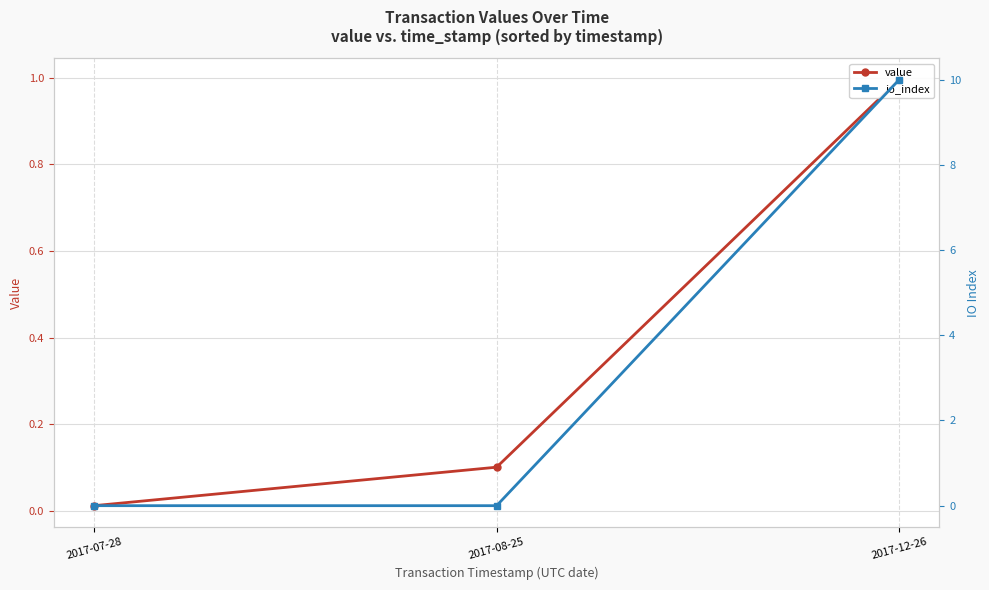

Count the number of categories in the chart.

3